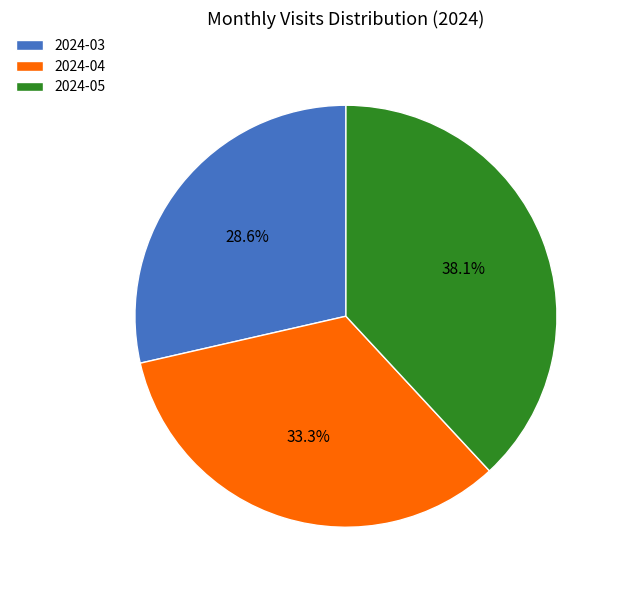

To the nearest percent, what is the combined percentage of 2024-05 and 2024-04?

71%